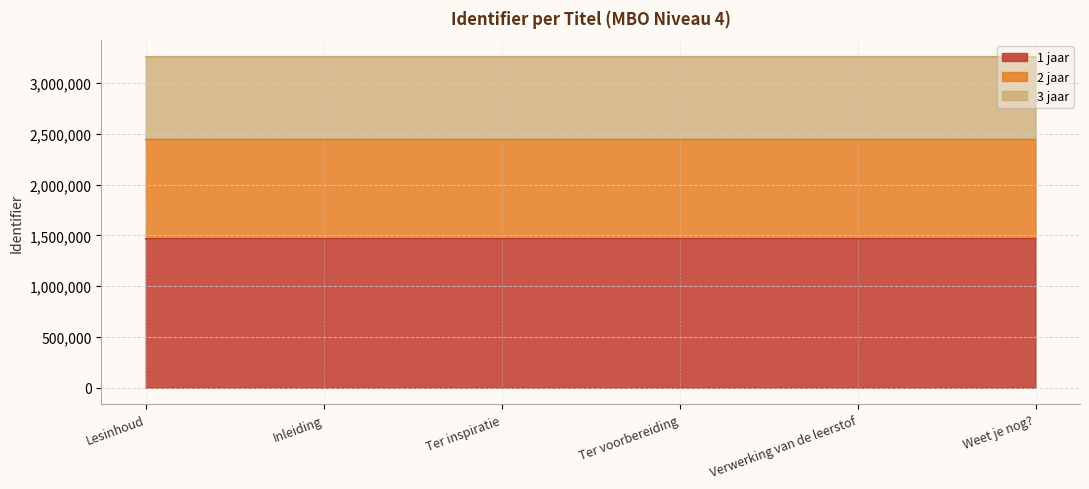

The value at Weet je nog? is 566522.9. True or false?

False